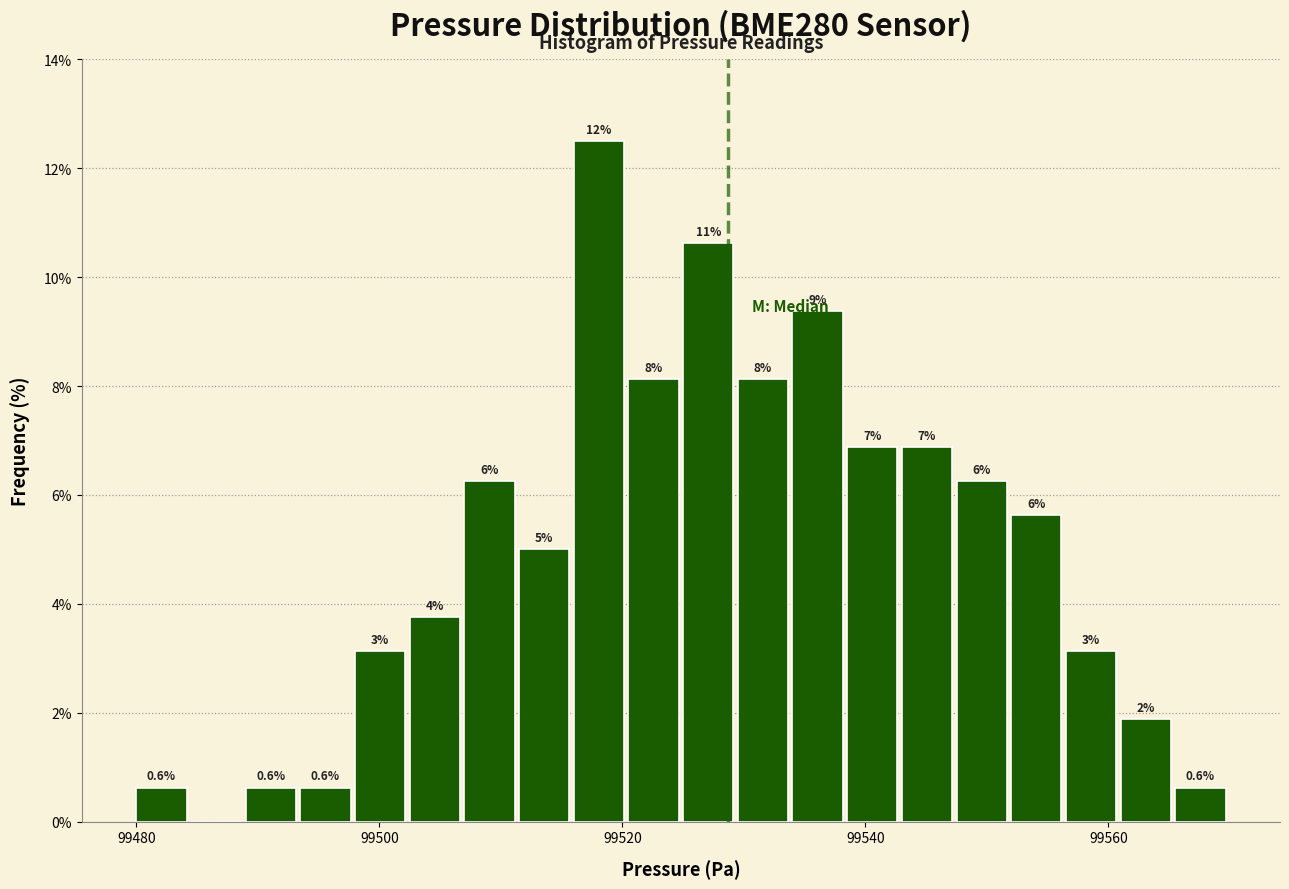

Read against the x-axis, roughly where is the centre of the tallest bar?

99518